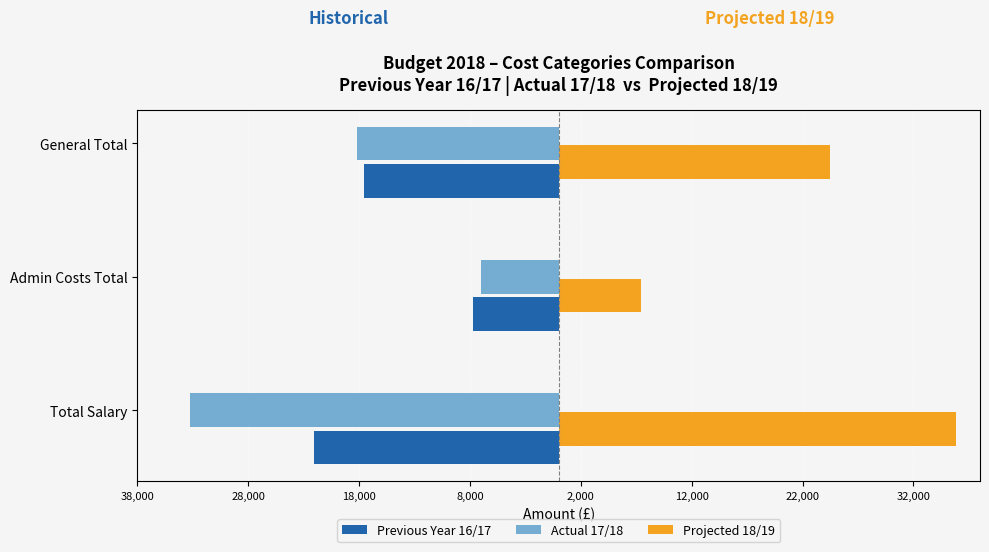

What is the maximum value shown in the chart?

35796